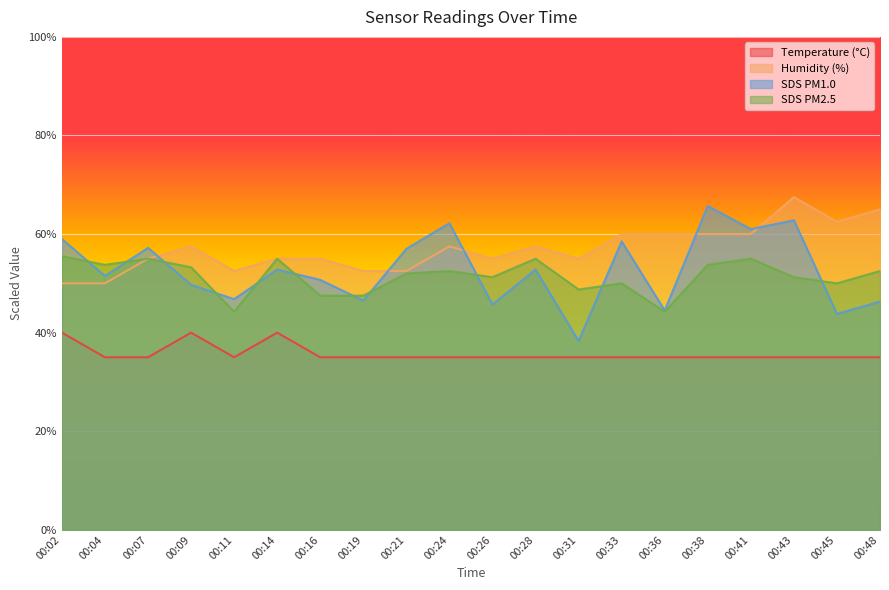

At which category does Humidity reach its first local peak?

00:09